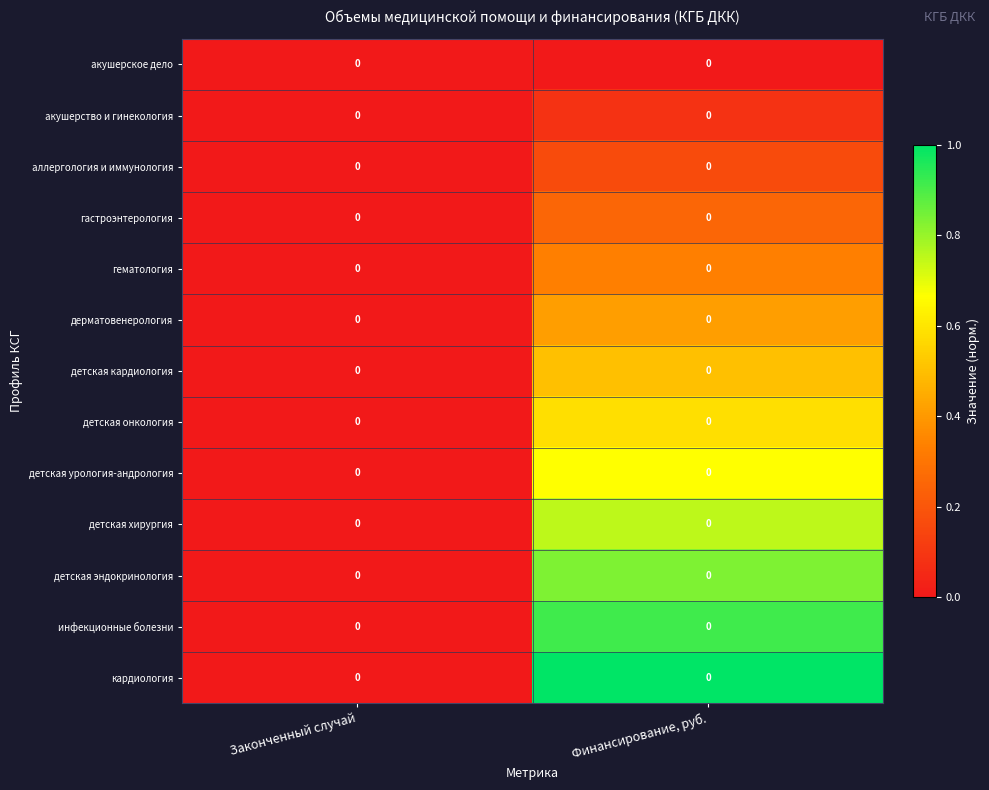

List the series in order of their peak value, lowest first.

акушерское дело, акушерство и гинекология, аллергология и иммунология, гастроэнтерология, гематология, дерматовенерология, детская кардиология, детская онкология, детская урология-андрология, детская хирургия, детская эндокринология, инфекционные болезни, кардиология